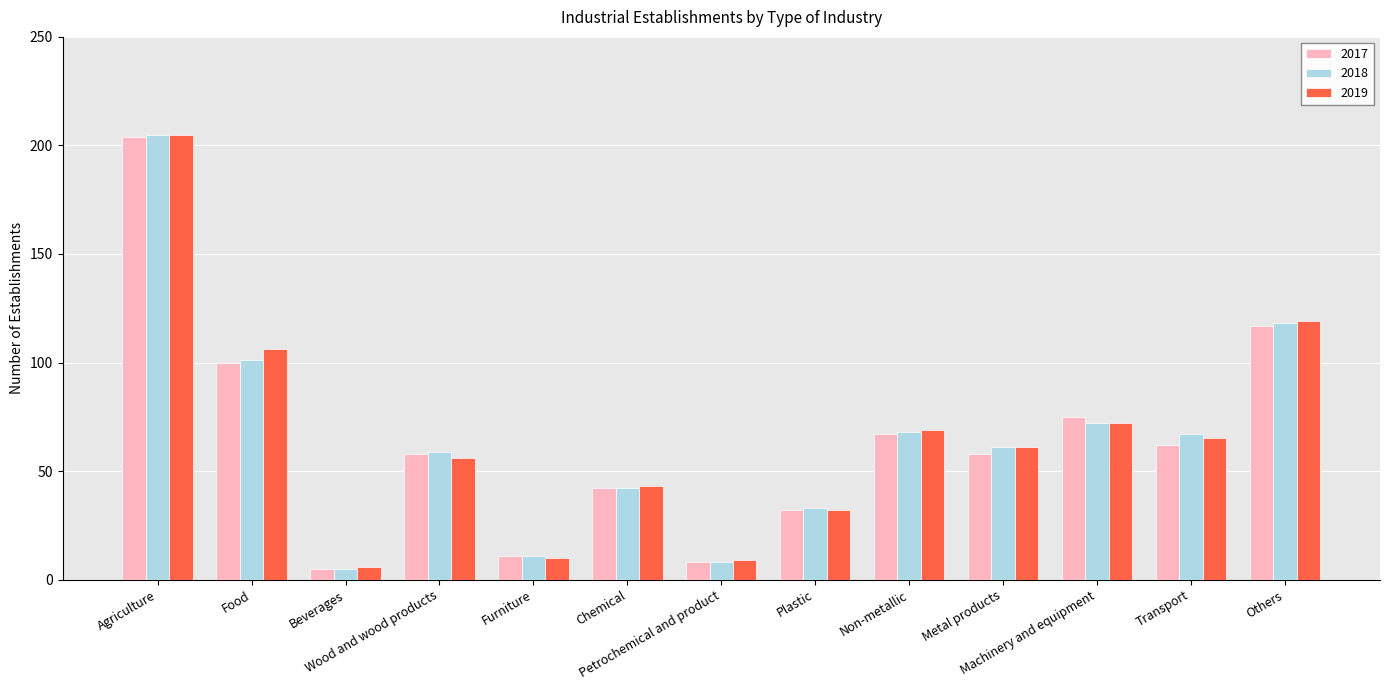

How many values in the 2018 series are below 61?

6